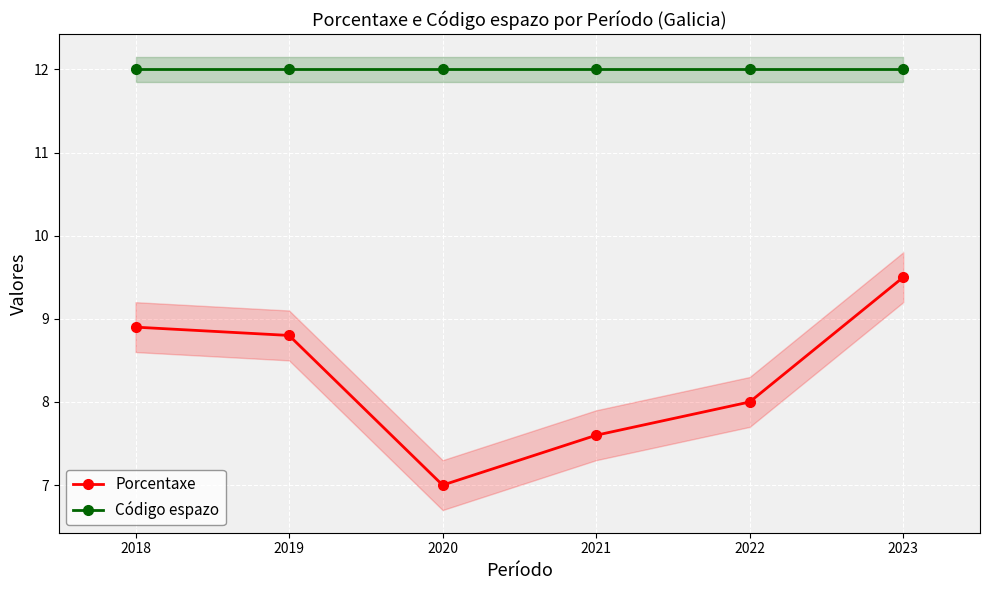

True or false: Código espazo and Porcentaxe intersect in this chart.

False